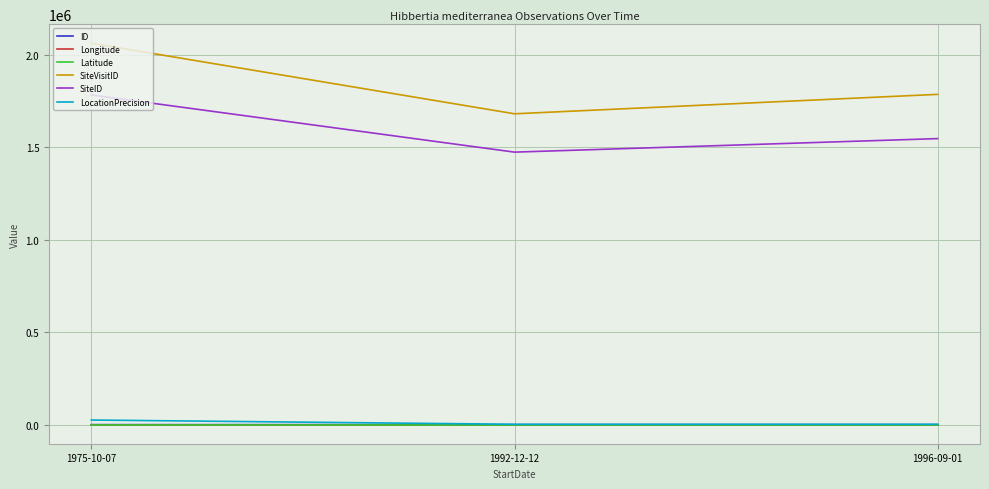

What is the sum of the SiteID values at 1996-09-01 and 1992-12-12?

3022056.0